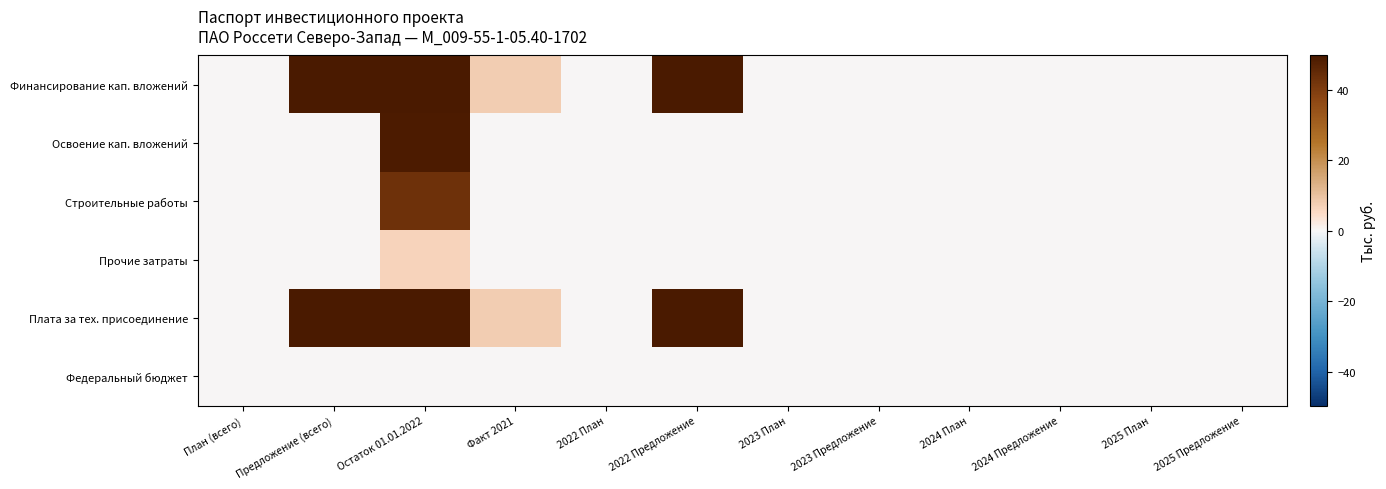

How many distinct data groups are displayed?

6